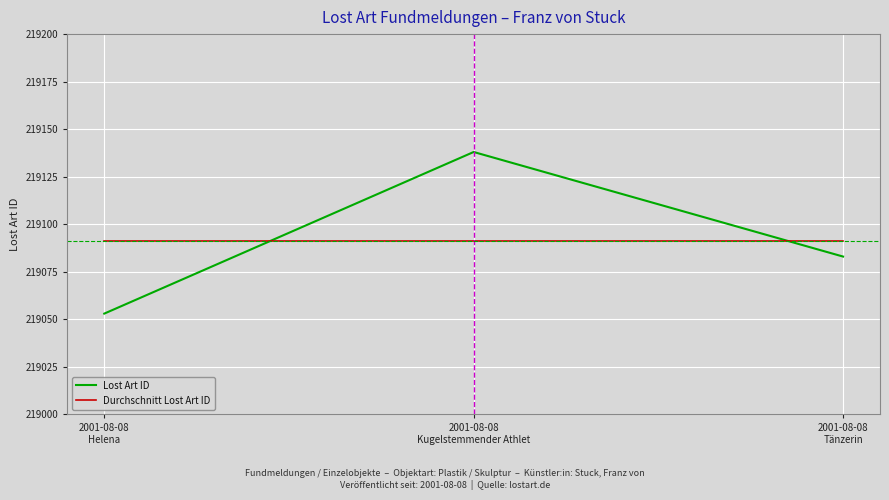

At which label does Lost Art ID reach its minimum?

2001-08-08
Helena